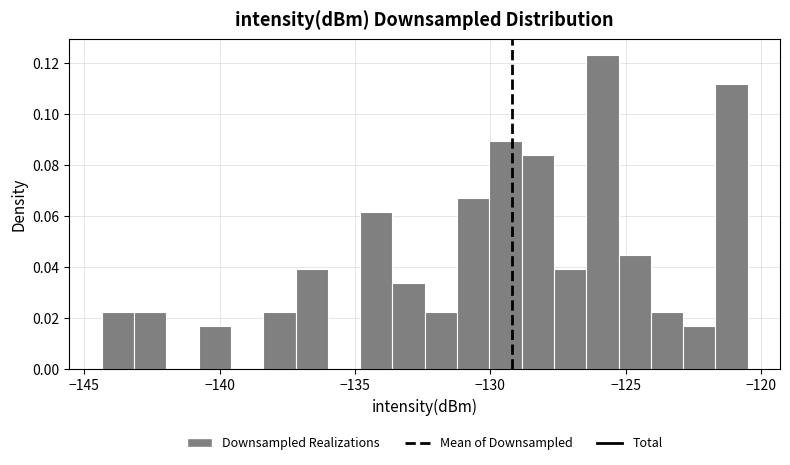

Read against the x-axis, roughly where is the centre of the tallest bar?

-126.0